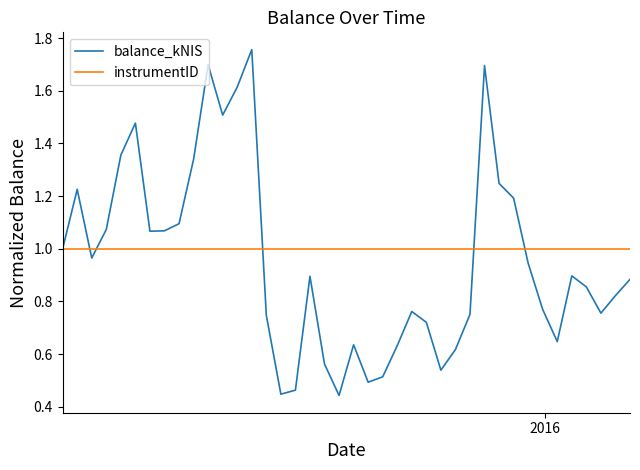

Which series has the largest range (max minus min)?

balance_kNIS